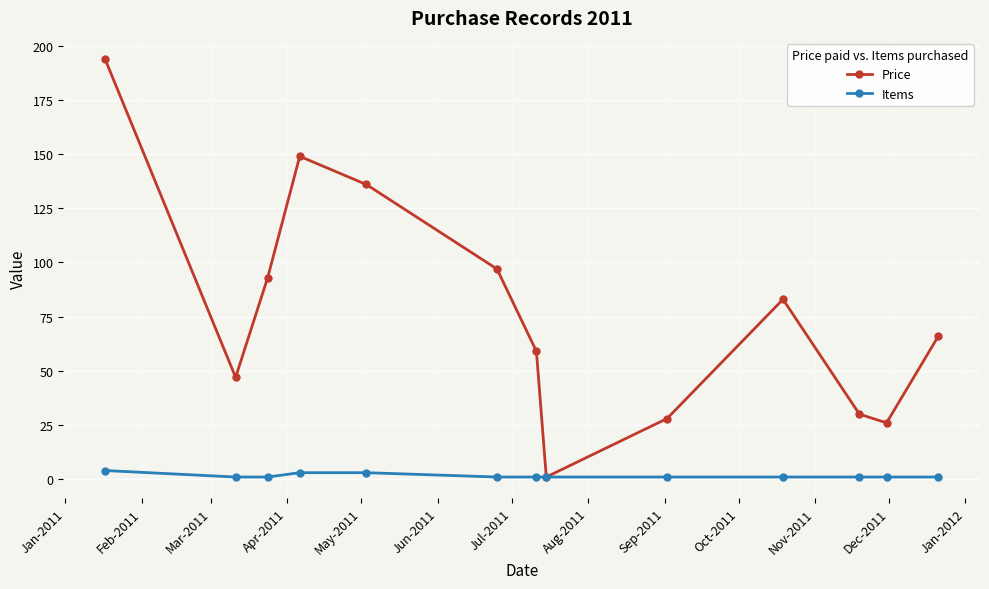

Reading left to right, transcribe all the data shown in this chart.

Price: 194	47	93	149	136	97	59	1	28	83	30	26	66
Items: 4	1	1	3	3	1	1	1	1	1	1	1	1